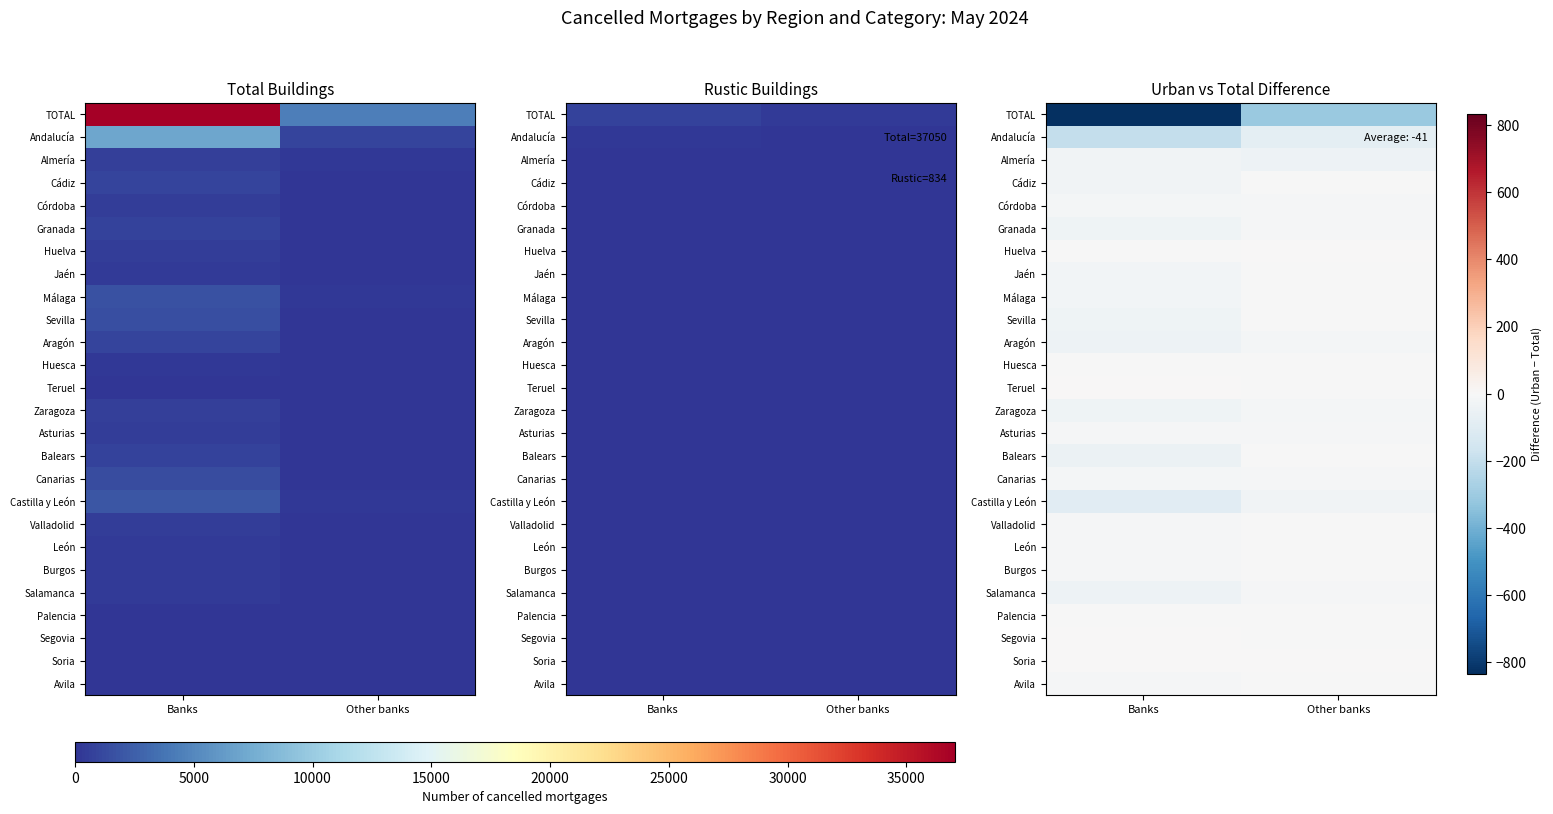

Which series has the largest range (max minus min)?

TOTAL